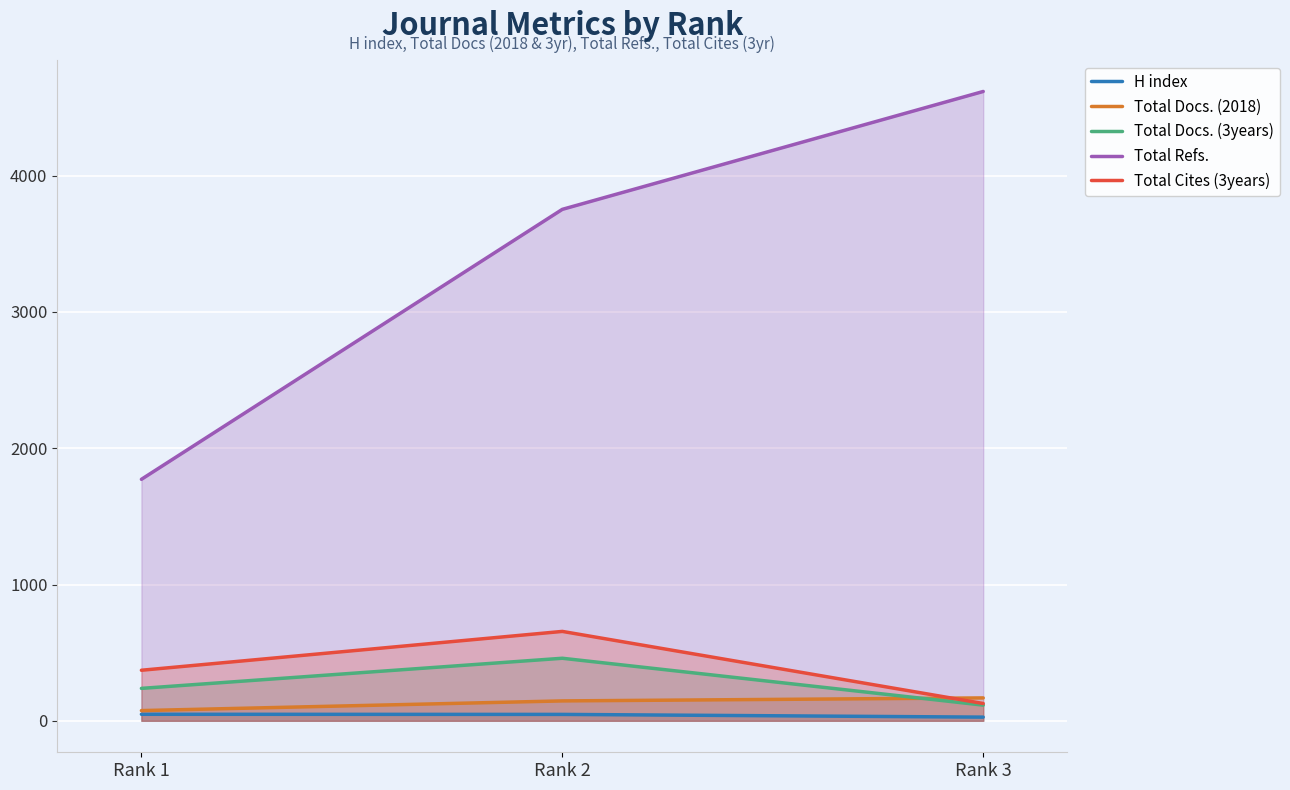

What is the difference between the maximum and minimum values in the H index series?

21